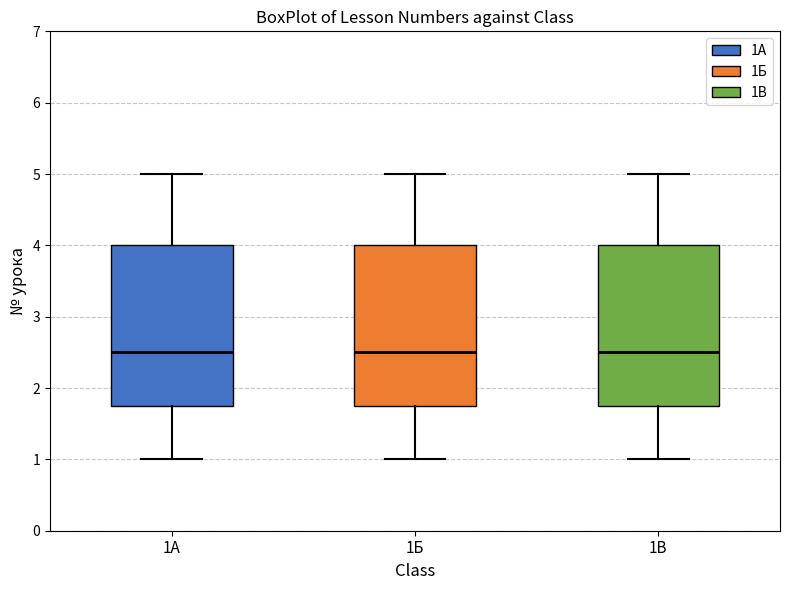

Reading left to right, read every box against the y-axis: the position of its median line, the range the box covers, and the ends of its whiskers. The values are not printed on the chart, so give them approximately, as read against the axis.

1А: median 2.5, box 1.8 to 4.0, whiskers 1.0 to 5.0
1Б: median 2.5, box 1.8 to 4.0, whiskers 1.0 to 5.0
1В: median 2.5, box 1.8 to 4.0, whiskers 1.0 to 5.0